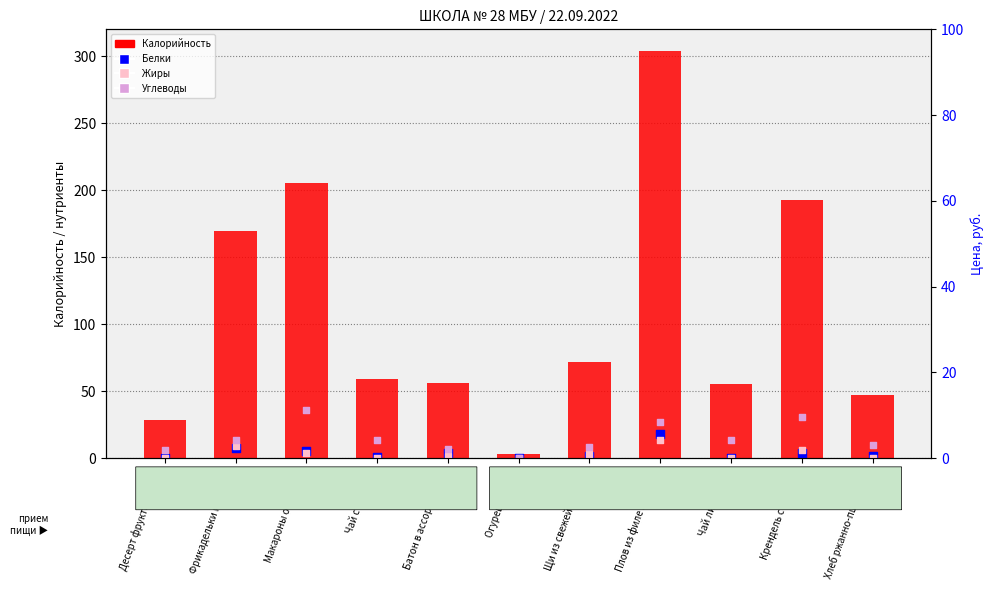

Which series contains the lowest Y value?

Жиры